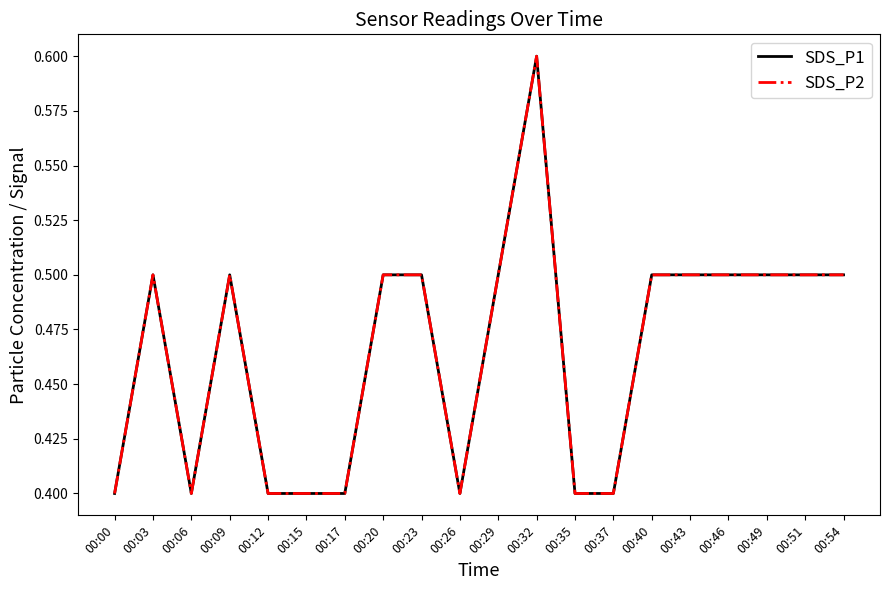

Does the chart have visible grid lines?

No